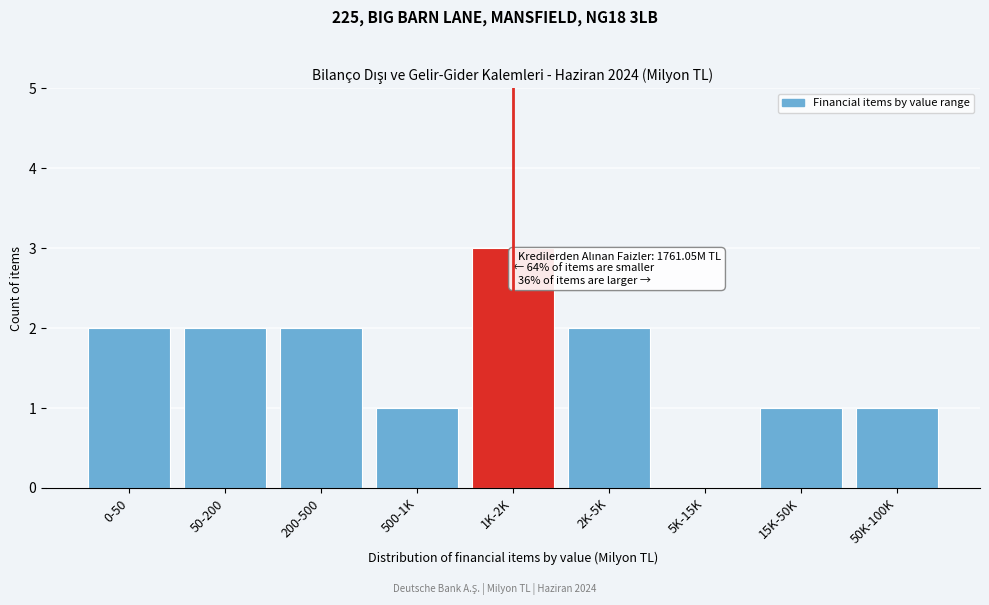

Reading left to right, transcribe all the data shown in this chart.

0-50=2	50-200=2	200-500=2	500-1K=1	1K-2K=3	2K-5K=2	5K-15K=0	15K-50K=1	50K-100K=1